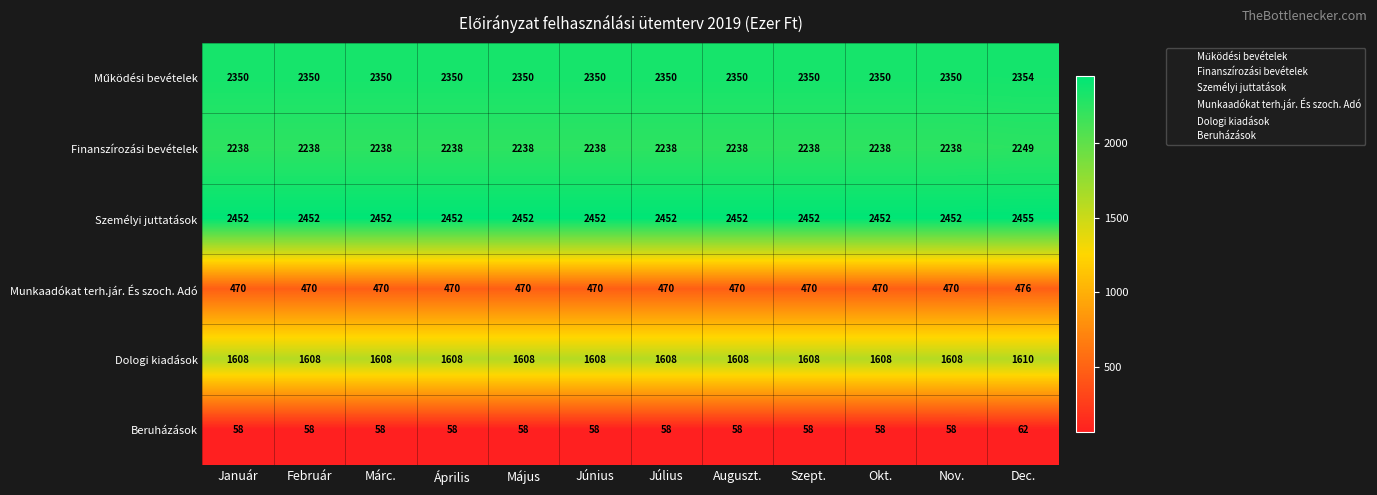

What is the sum of the Személyi juttatások values at Július and Okt.?

4904